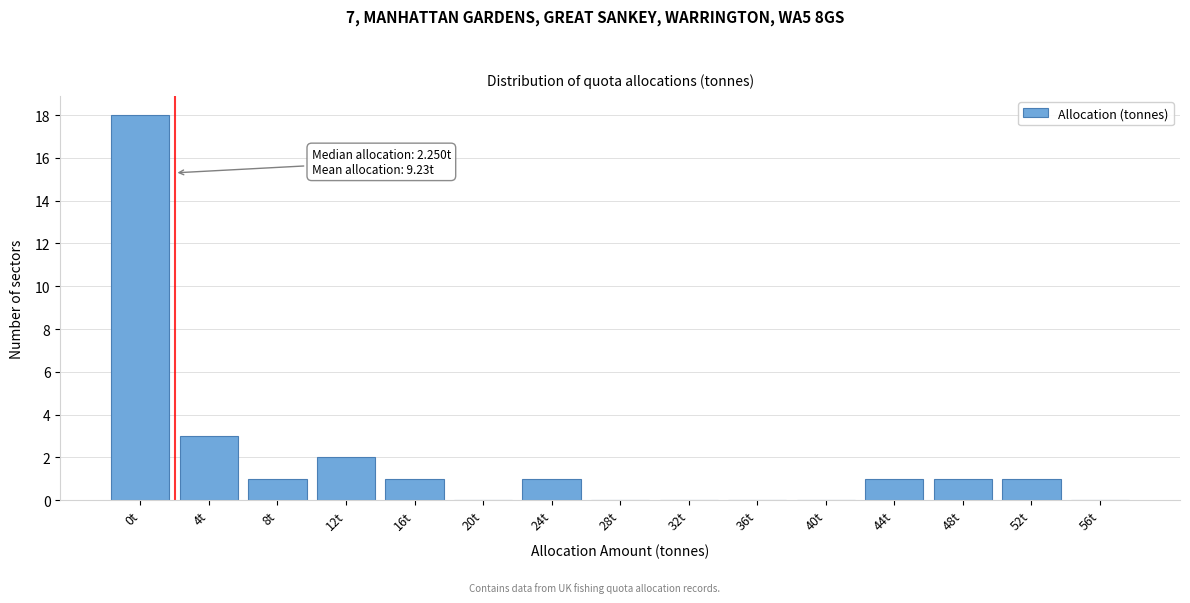

Reading left to right, list all the values displayed in this chart.

0t=18	4t=3	8t=1	12t=2	16t=1	20t=0	24t=1	28t=0	32t=0	36t=0	40t=0	44t=1	48t=1	52t=1	56t=0